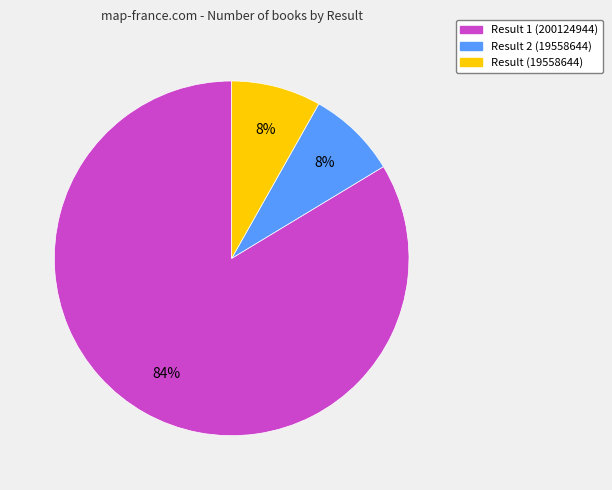

Does any single category account for the majority?

Yes